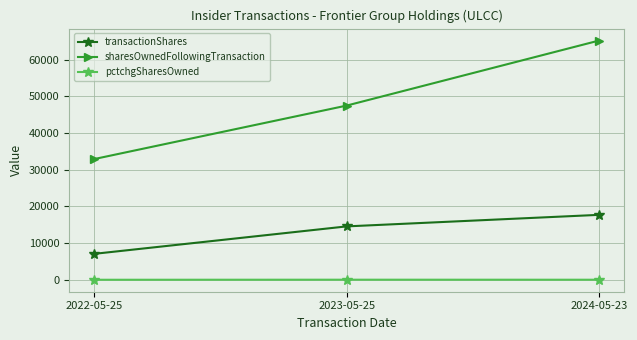

At how many categories does at least one series exceed 11112?

3